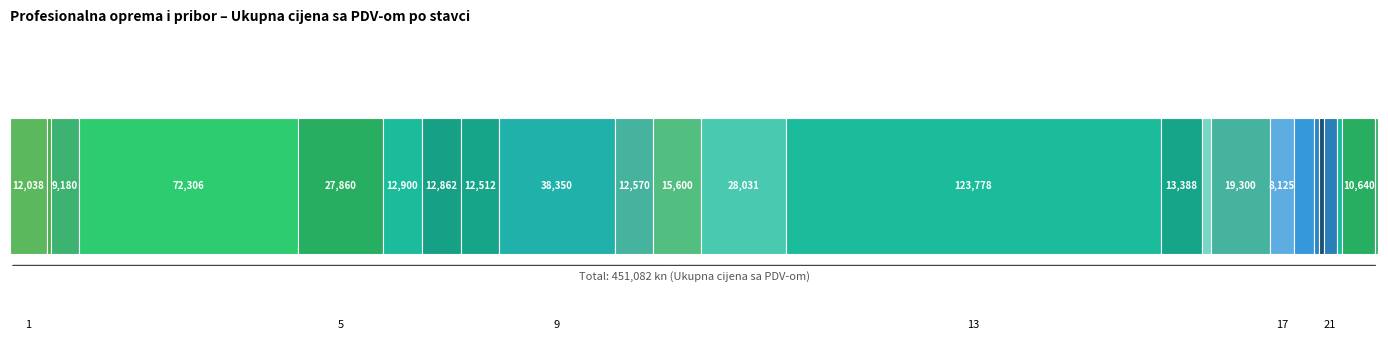

How many data points are less than 12512?

12